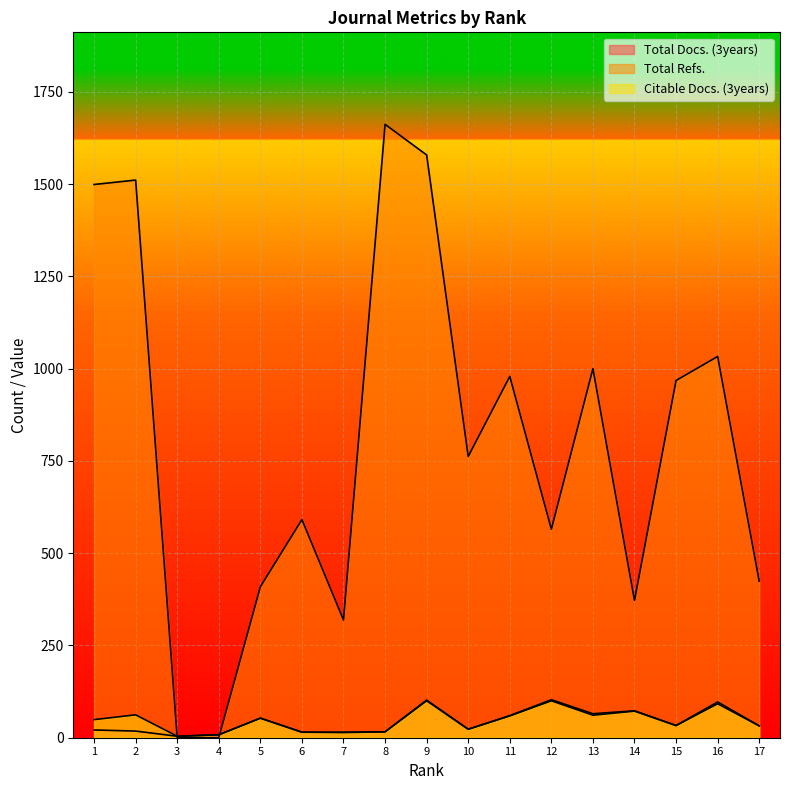

How many interior local peaks does the Total Refs. series have?

6